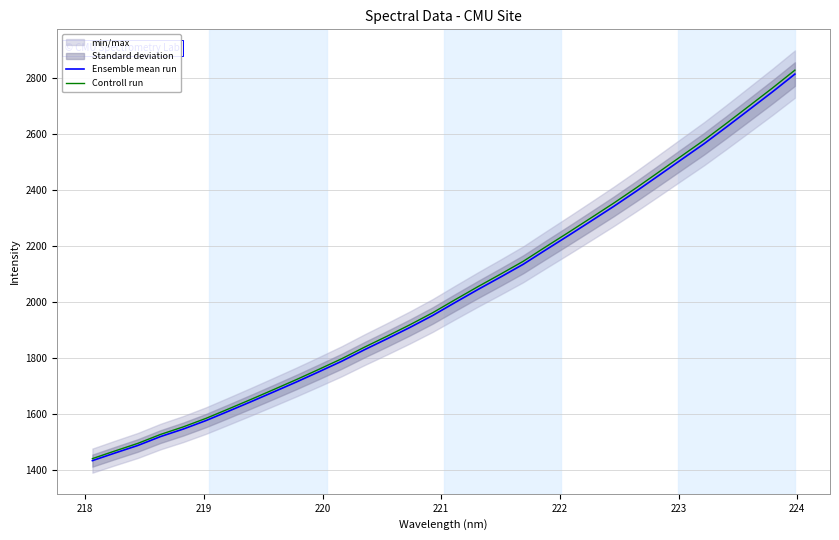

What is the difference between the second highest and minimum values in the Ensemble mean run series?

1315.6